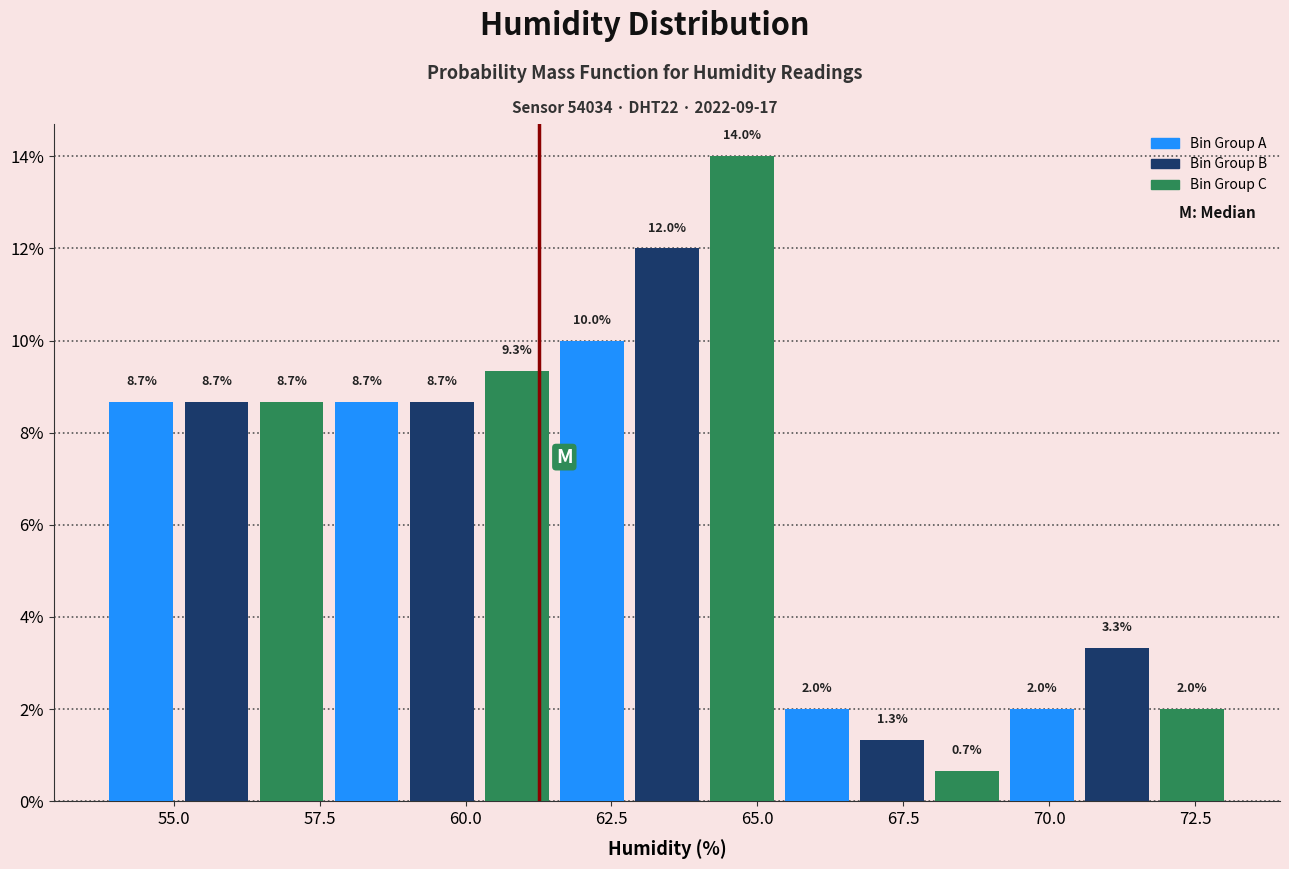

Read against the x-axis, roughly where is the centre of the tallest bar?

64.5